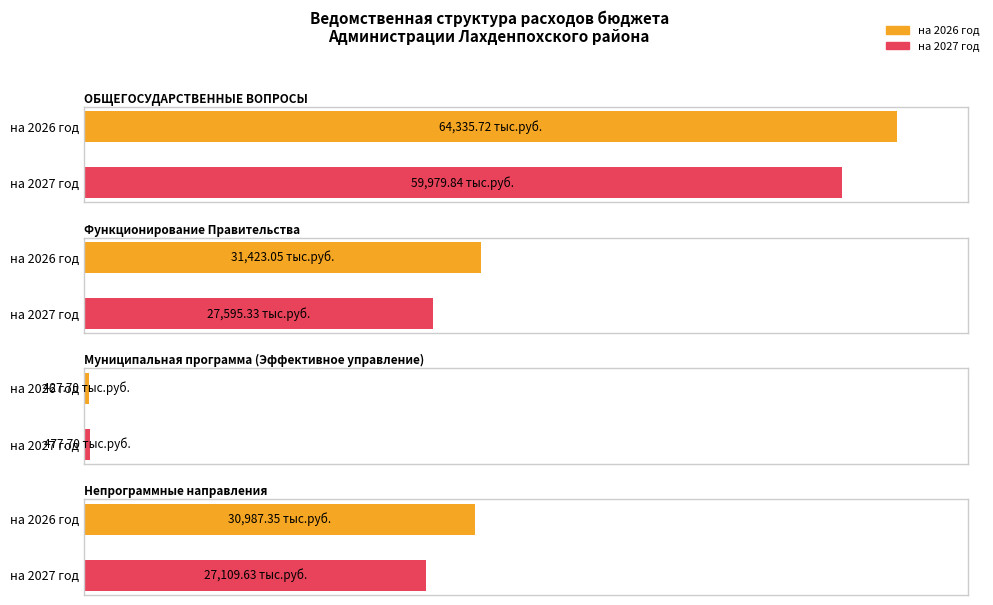

What is the sum of all на 2027 год values?

115162.5